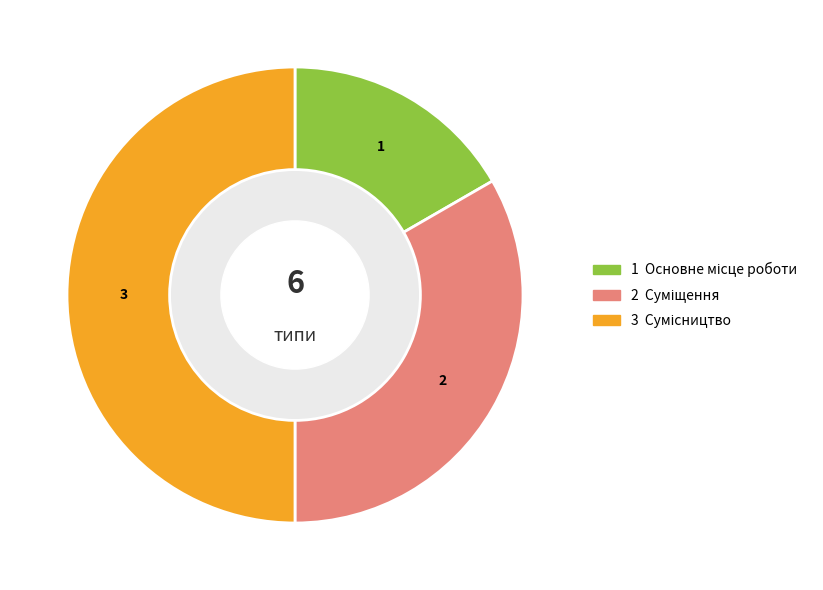

Count the number of slices in the pie.

3